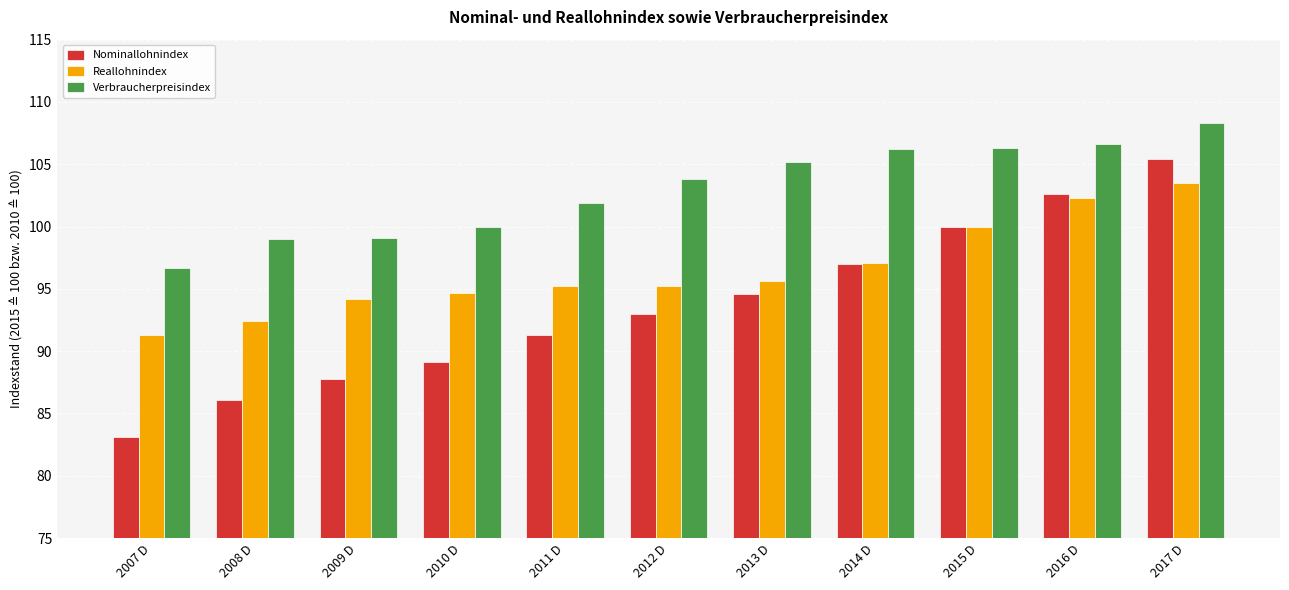

What are all the series names shown in the legend?

Nominallohnindex, Reallohnindex, Verbraucherpreisindex